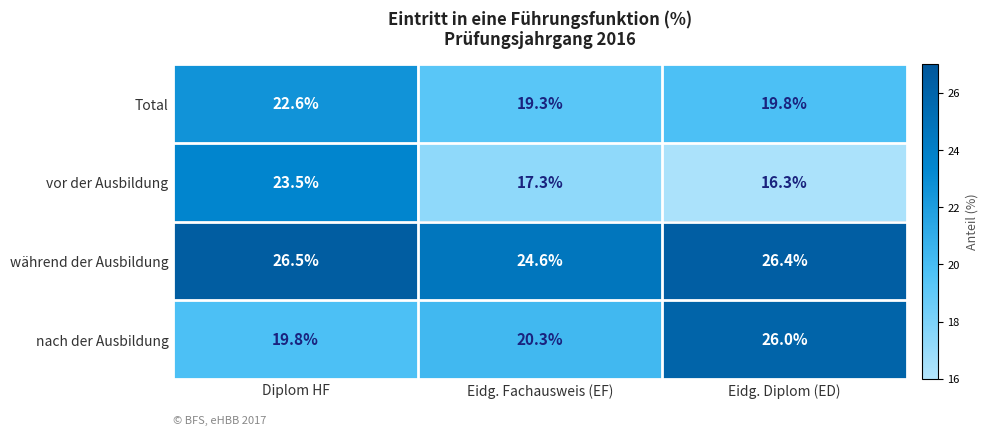

At which label is vor der Ausbildung closest to 19?

Eidg. Fachausweis (EF)